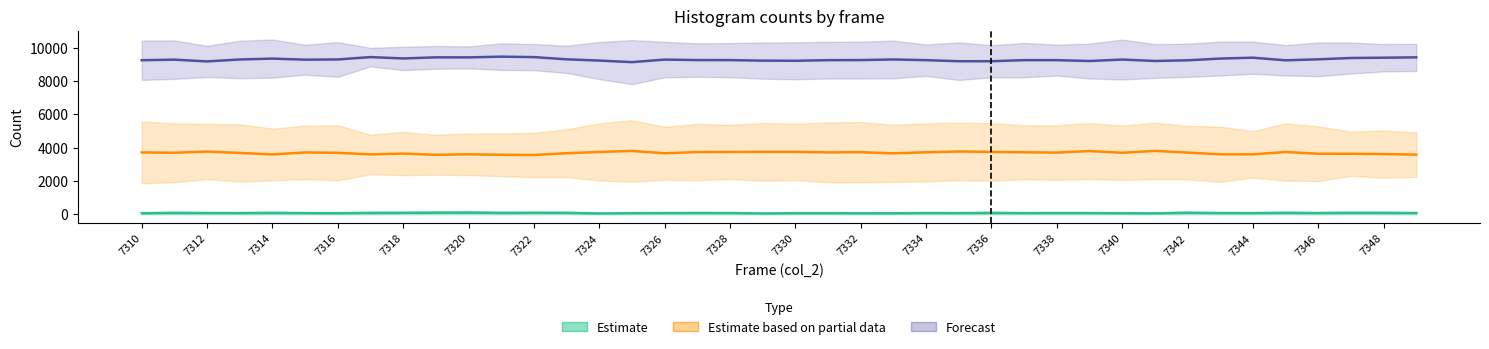

Which category has the lowest value across all series?

7324